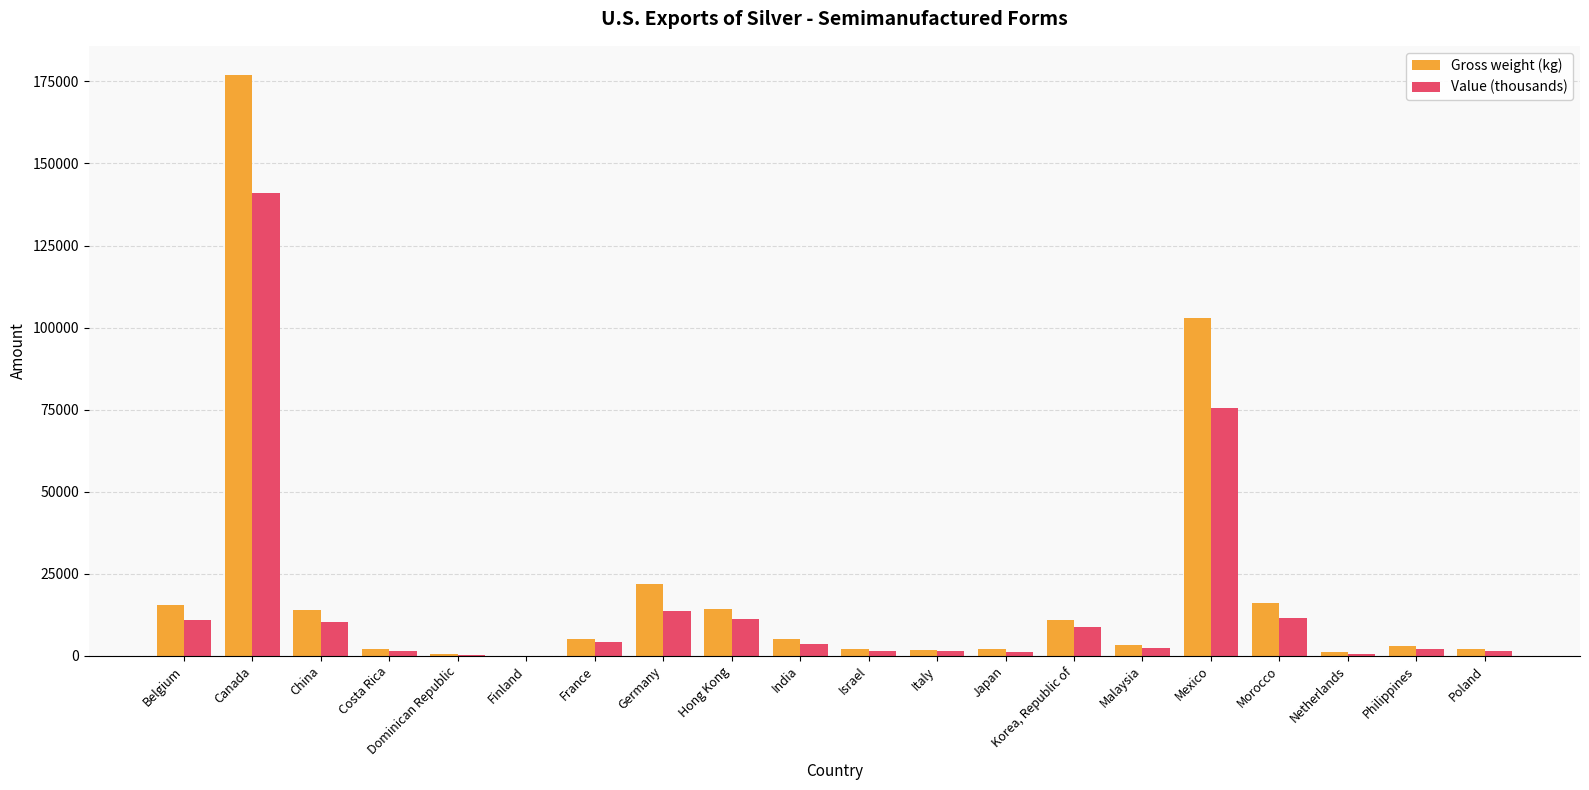

At which category is the sum across all series the highest?

Canada